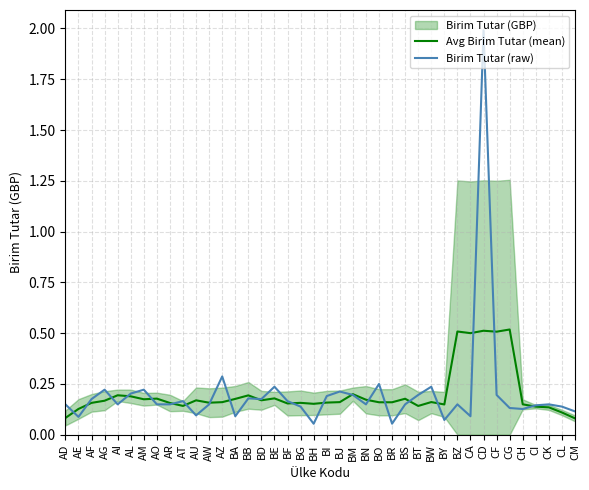

At how many categories does at least one series exceed 0?

40